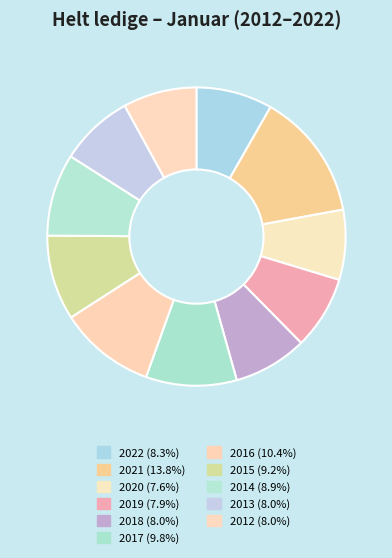

What percentage is the 2016 slice, to the nearest percent?

10%